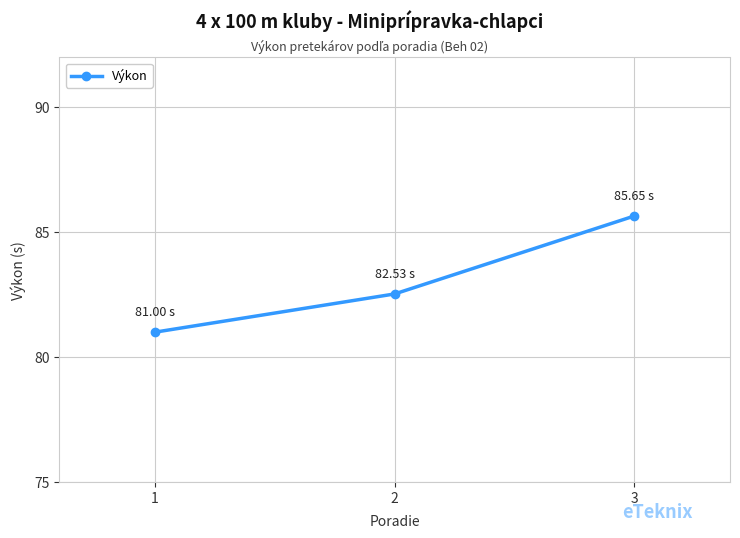

Between 3 and 1, which is larger?

3